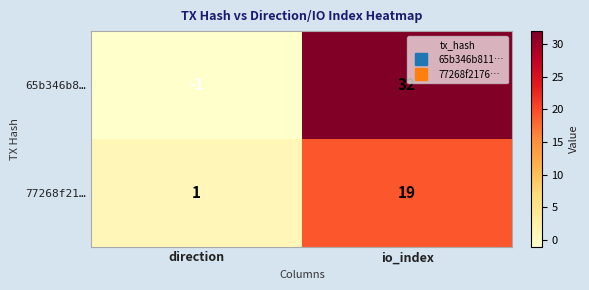

Rank the series by their average value, from highest to lowest.

65b346b8…, 77268f21…